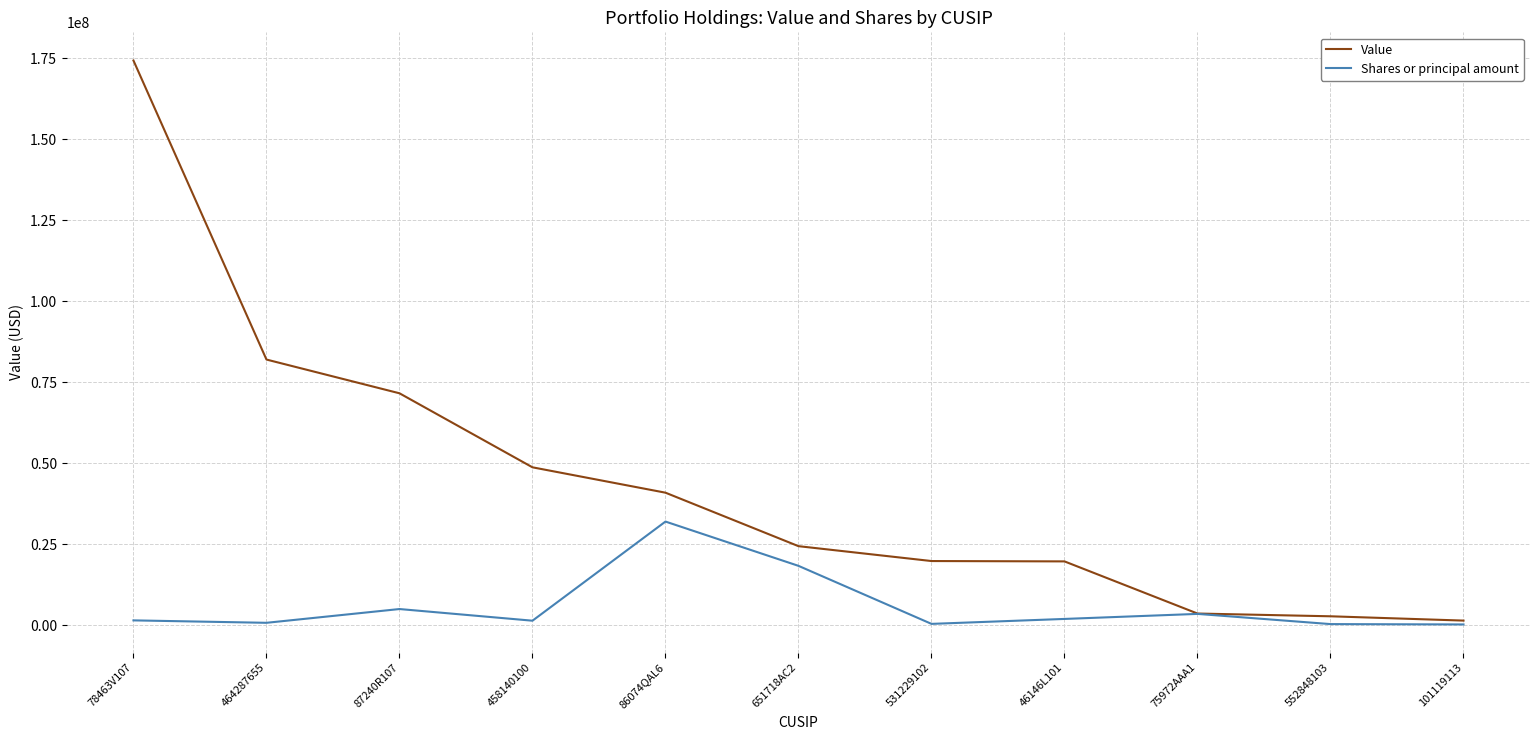

The Value series shows 40916000 at 86074QAL6. True or false?

True